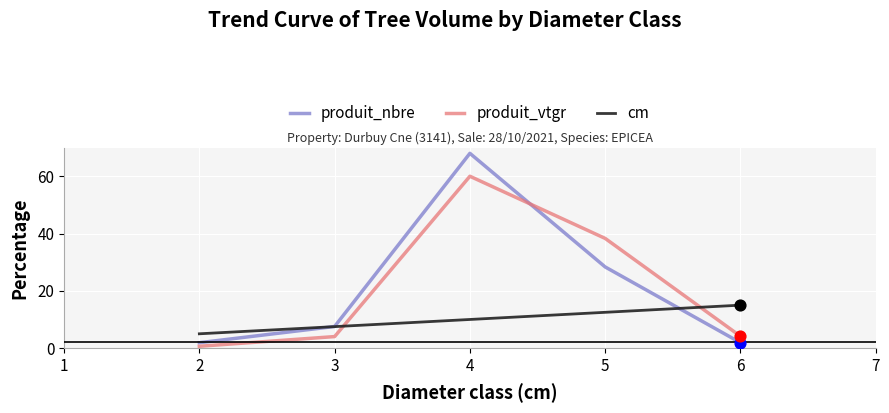

What is the total value across all series at 2?

7.5